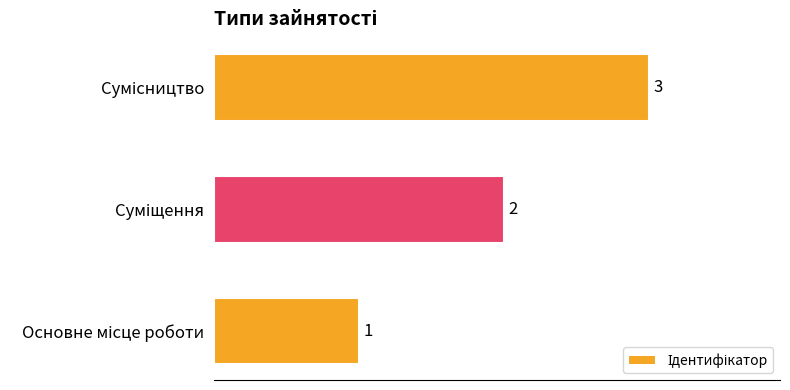

How many categories are shown in the chart?

3